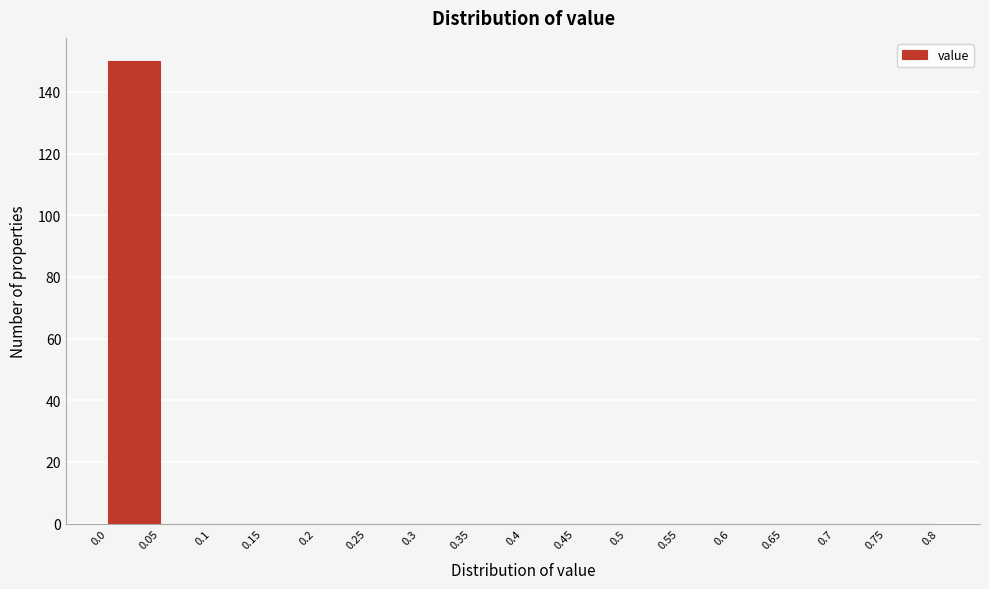

How tall is the bar that spans 0.0 to 0.05 on the x-axis? The values are not printed on the chart, so give them approximately, as read against the axis.

150